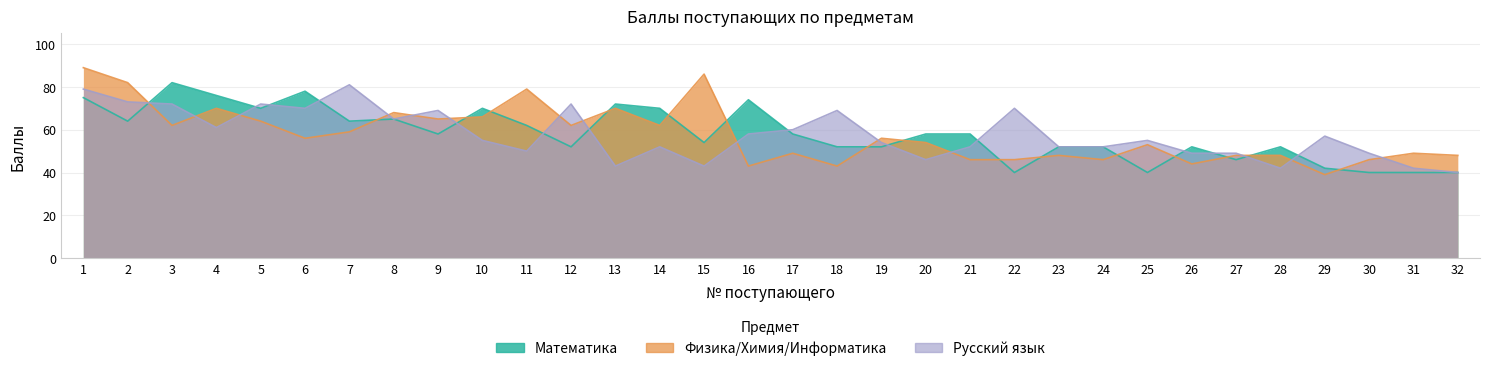

Which series has the widest spread of values?

Физика/Химия/Информатика